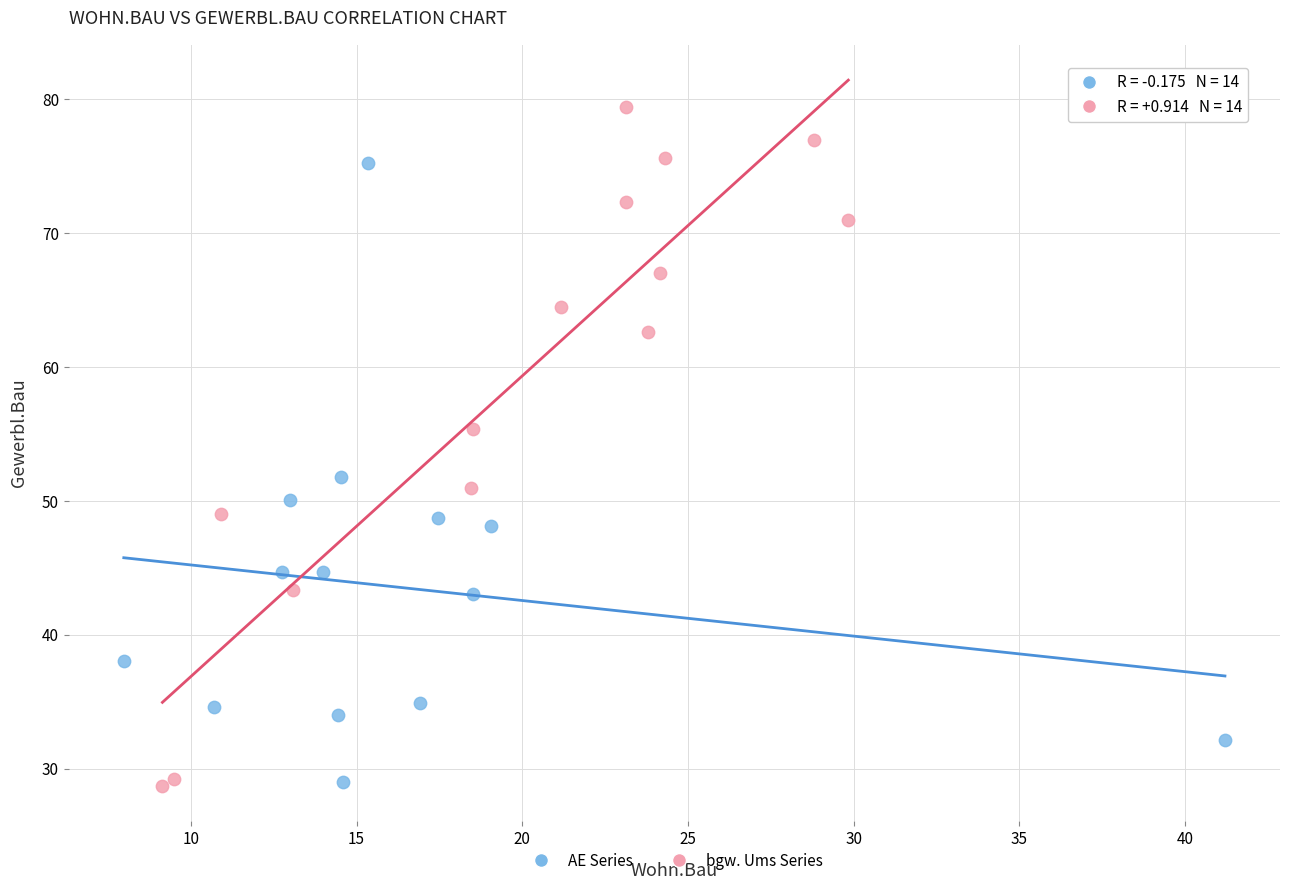

What are all the series names shown in the legend?

AE Series, bgw. Ums Series